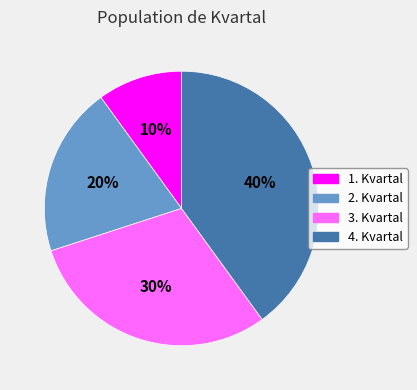

To the nearest percent, what portion does 1. Kvartal represent?

10%